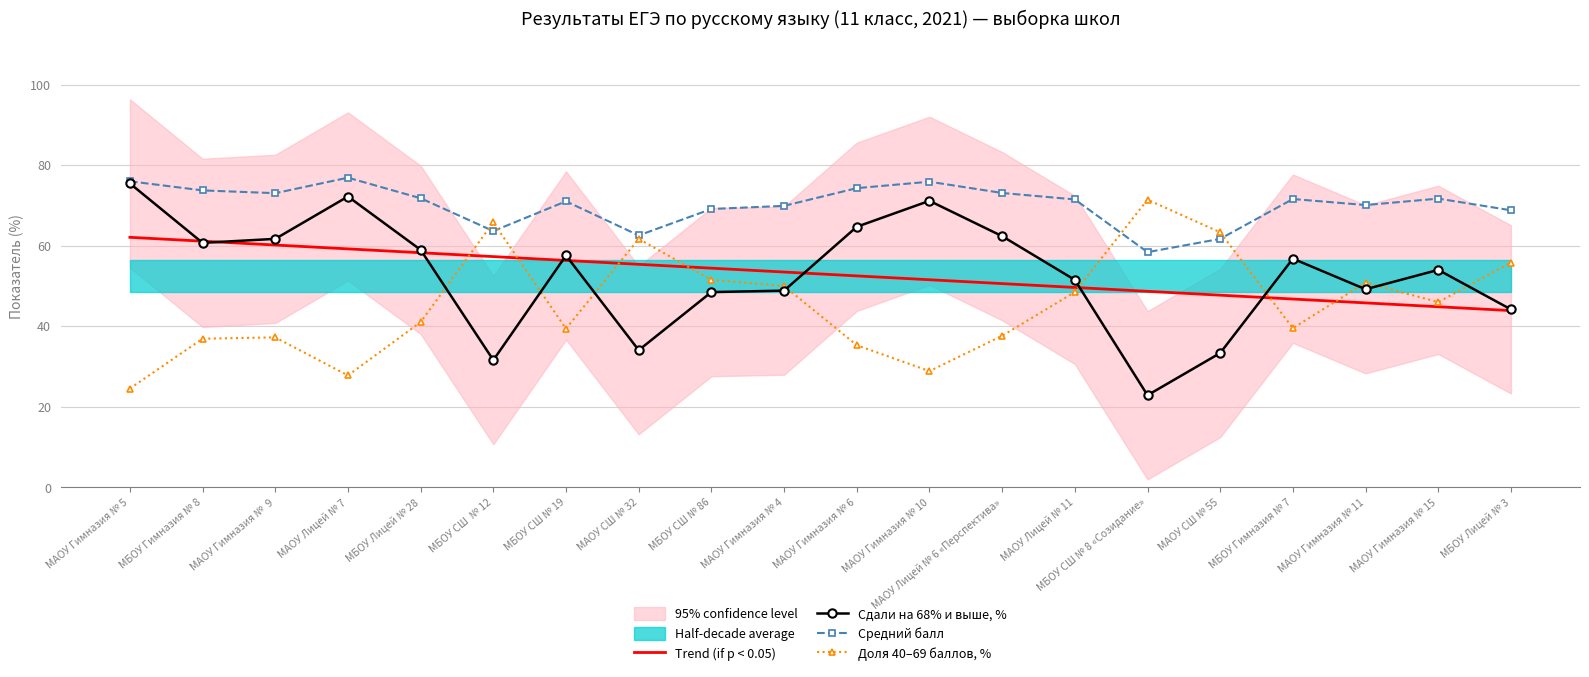

At which category does Средний балл reach its first local valley?

МАОУ Гимназия №  9